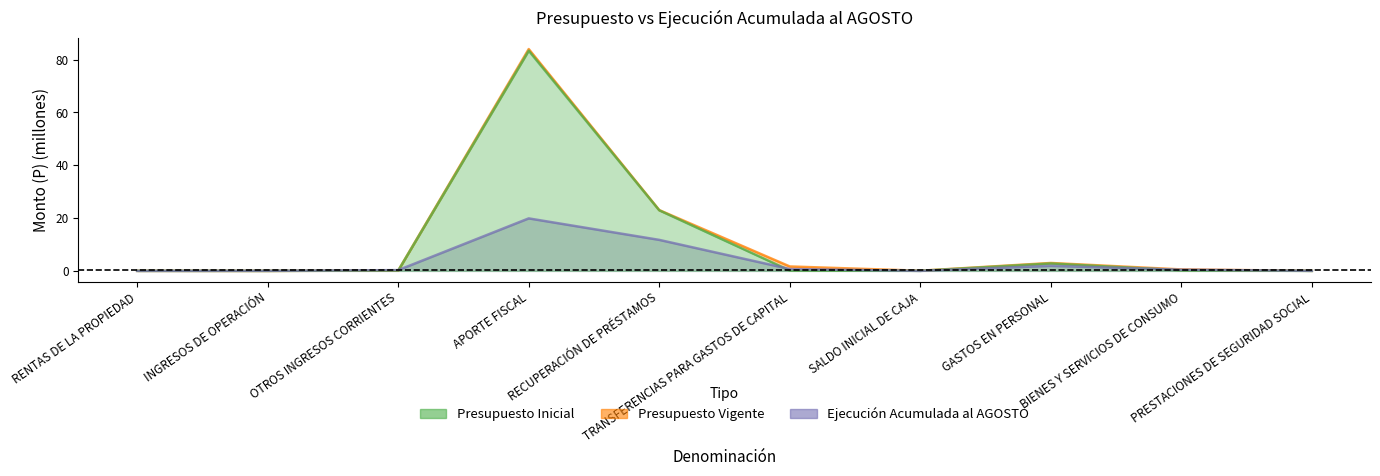

Which series has the widest spread of values?

Presupuesto Vigente